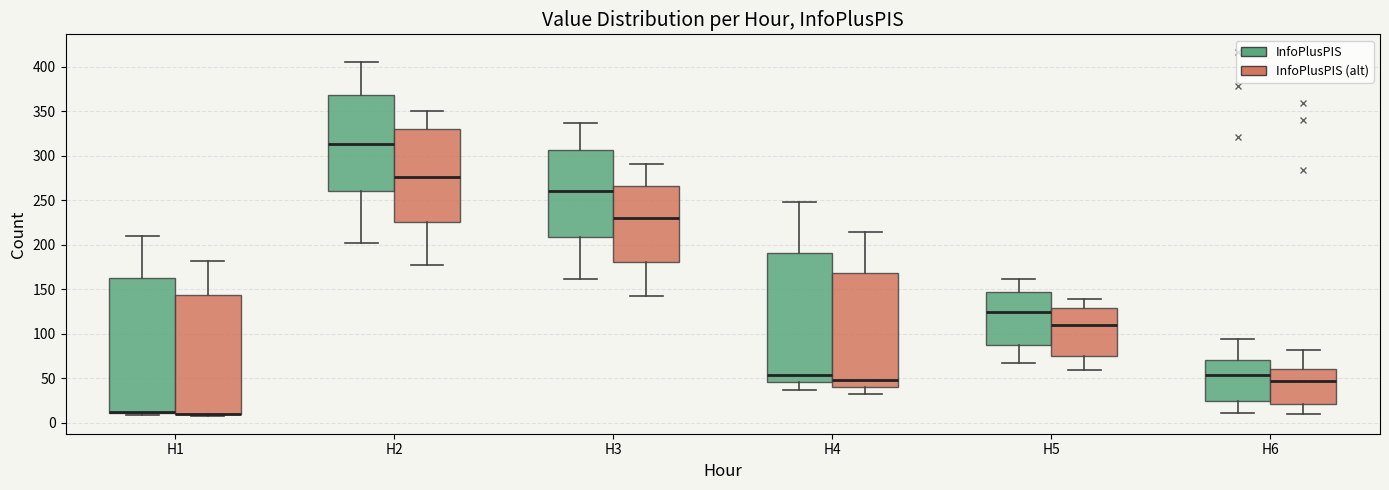

Reading left to right, read every box against the y-axis: the position of its median line, the range the box covers, and the ends of its whiskers. The values are not printed on the chart, so give them approximately, as read against the axis.

H1 (InfoPlusPIS): median 10 (drawn on the box's lower edge), box 10 to 160, whiskers 10 (just below the box's lower edge) to 210
H1 (InfoPlusPIS (alt)): median 10 (drawn on the box's lower edge), box 10 to 145, whiskers 10 (just below the box's lower edge) to 180
H2 (InfoPlusPIS): median 315, box 260 to 370, whiskers 200 to 405
H2 (InfoPlusPIS (alt)): median 275, box 225 to 330, whiskers 180 to 350
H3 (InfoPlusPIS): median 260, box 210 to 305, whiskers 160 to 335
H3 (InfoPlusPIS (alt)): median 230, box 180 to 265, whiskers 145 to 290
H4 (InfoPlusPIS): median 55, box 45 to 190, whiskers 35 to 250
H4 (InfoPlusPIS (alt)): median 50, box 40 to 170, whiskers 35 to 215
H5 (InfoPlusPIS): median 125, box 85 to 145, whiskers 65 to 160
H5 (InfoPlusPIS (alt)): median 110, box 75 to 130, whiskers 60 to 140
H6 (InfoPlusPIS): median 55, box 25 to 70, whiskers 10 to 95
H6 (InfoPlusPIS (alt)): median 45, box 20 to 60, whiskers 10 to 80